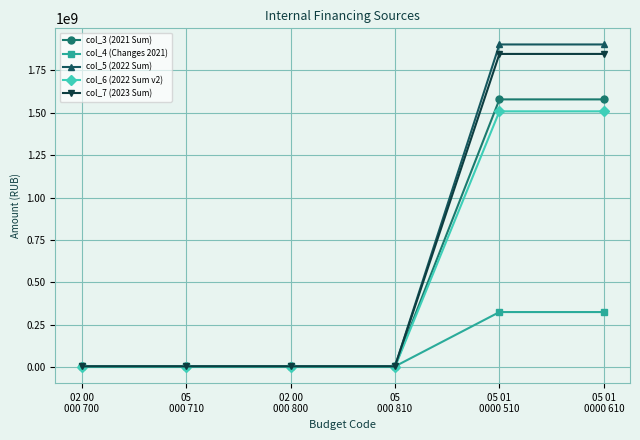

True or false: col_4 (Changes 2021) has more than 2 interior local peaks.

False